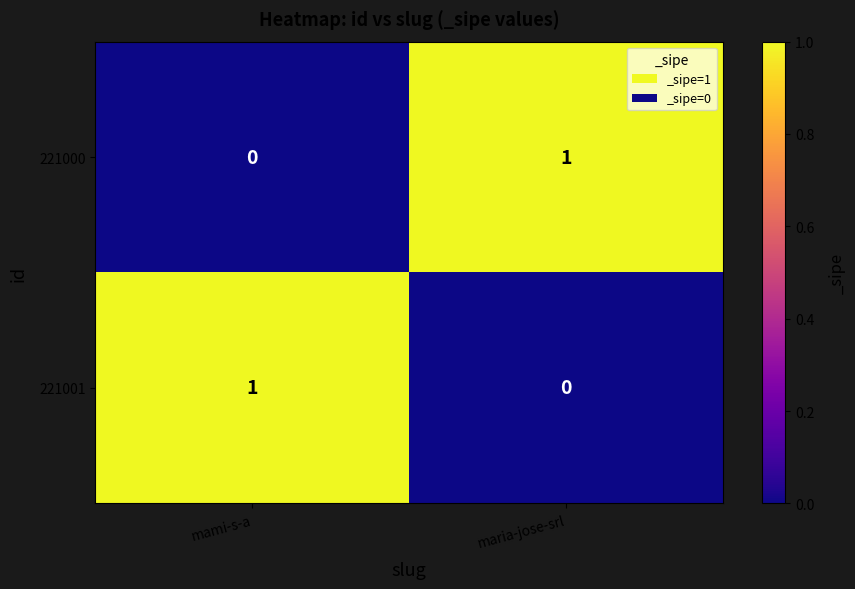

Where is 221001 nearest to the value 0?

maria-jose-srl